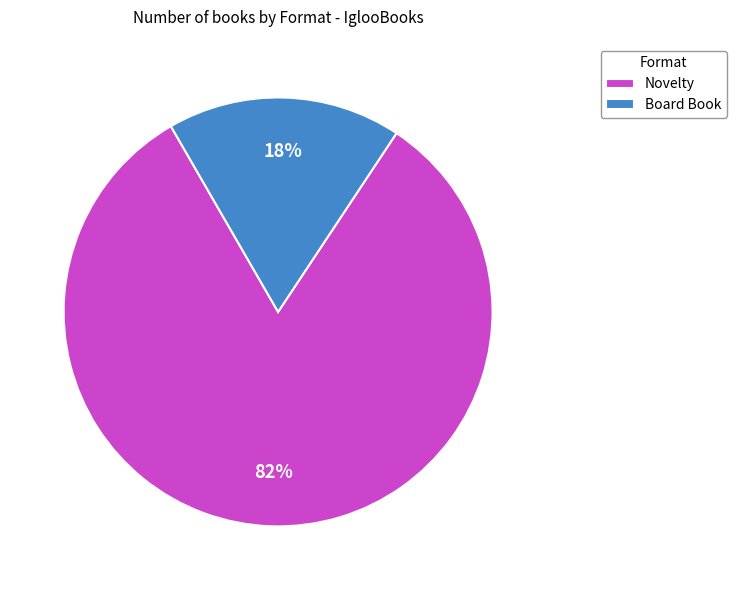

Which slice is the smallest?

Board Book